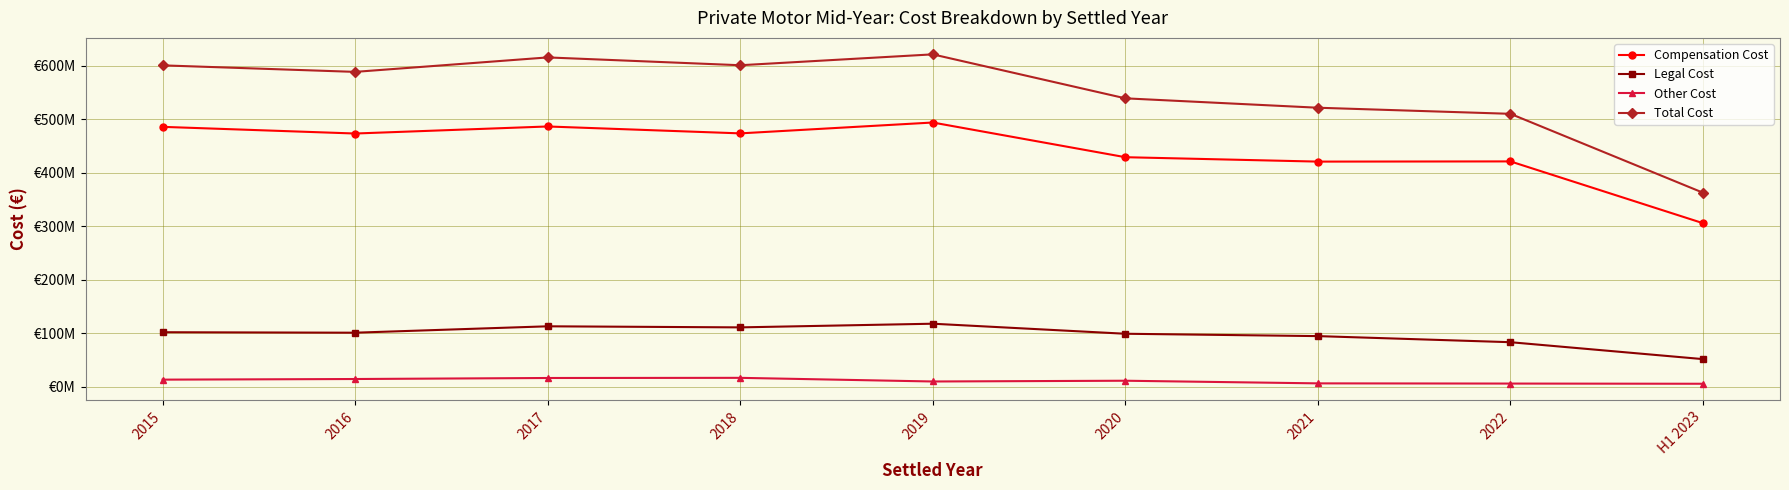

At which label does Legal Cost first exceed 100860396?

2015